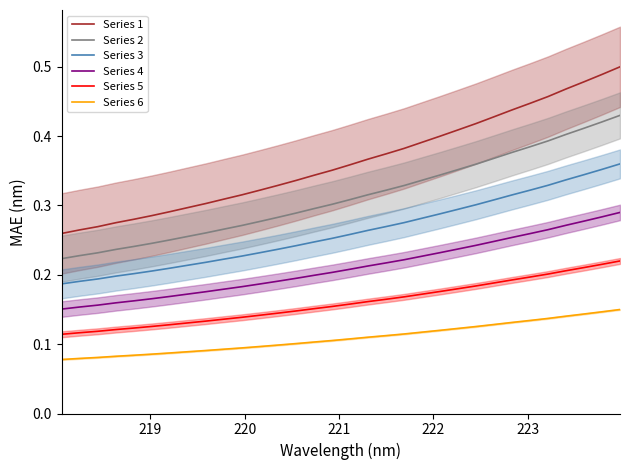

What is the lowest value of the Series 3 series?

0.2